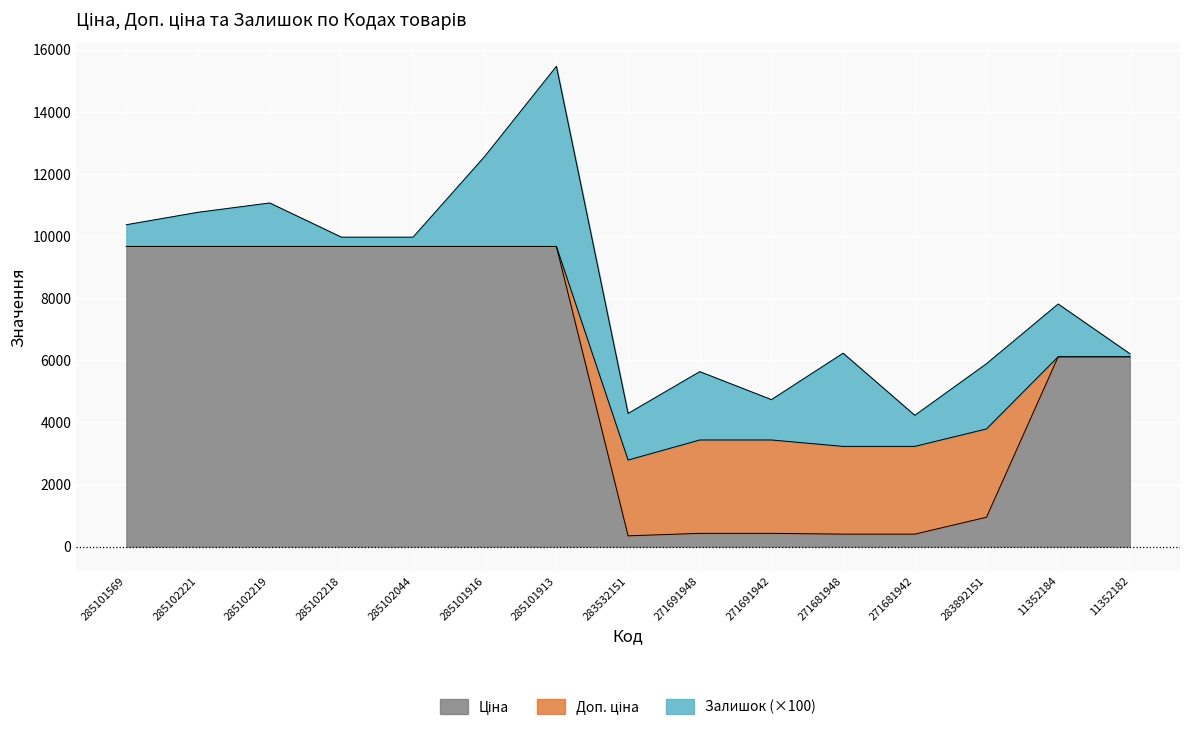

At which category is the sum across all series the highest?

285101913